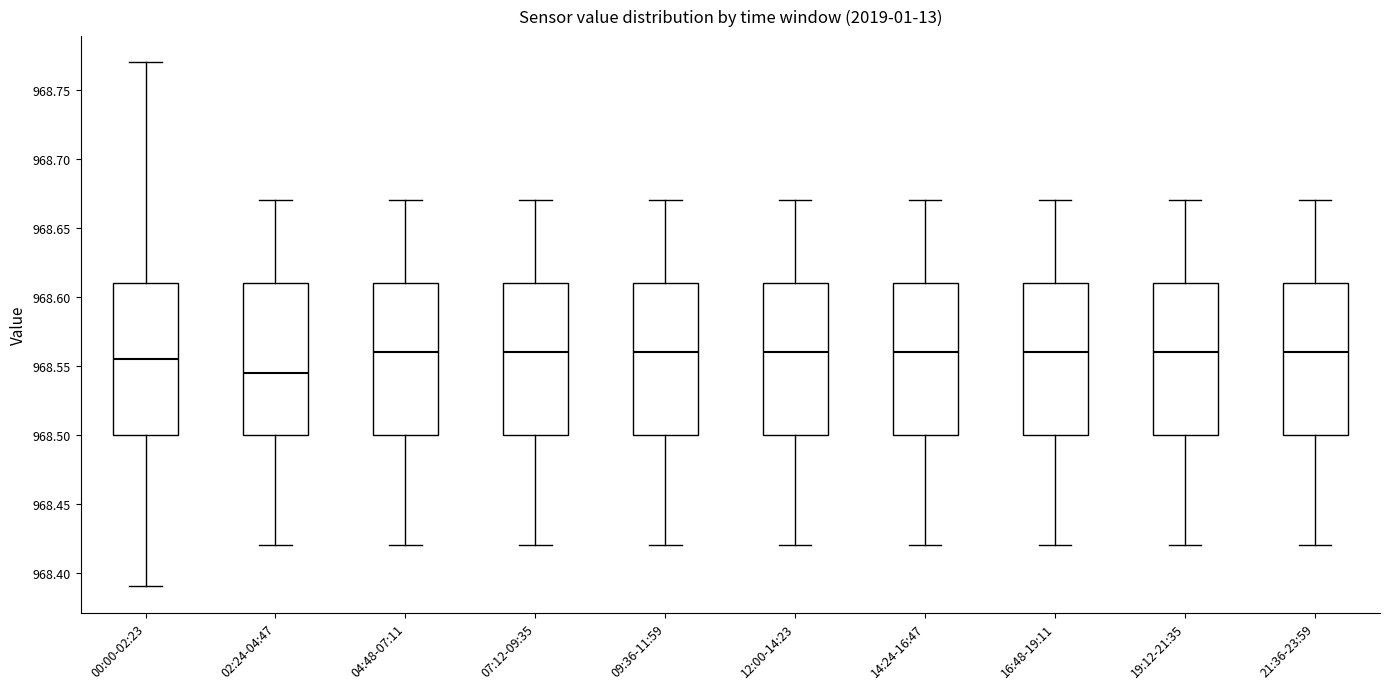

Reading left to right, read every box against the y-axis: the position of its median line, the range the box covers, and the ends of its whiskers. The values are not printed on the chart, so give them approximately, as read against the axis.

00:00-02:23: median 968.555, box 968.500 to 968.610, whiskers 968.390 to 968.770
02:24-04:47: median 968.545, box 968.500 to 968.610, whiskers 968.420 to 968.670
04:48-07:11: median 968.560, box 968.500 to 968.610, whiskers 968.420 to 968.670
07:12-09:35: median 968.560, box 968.500 to 968.610, whiskers 968.420 to 968.670
09:36-11:59: median 968.560, box 968.500 to 968.610, whiskers 968.420 to 968.670
12:00-14:23: median 968.560, box 968.500 to 968.610, whiskers 968.420 to 968.670
14:24-16:47: median 968.560, box 968.500 to 968.610, whiskers 968.420 to 968.670
16:48-19:11: median 968.560, box 968.500 to 968.610, whiskers 968.420 to 968.670
19:12-21:35: median 968.560, box 968.500 to 968.610, whiskers 968.420 to 968.670
21:36-23:59: median 968.560, box 968.500 to 968.610, whiskers 968.420 to 968.670